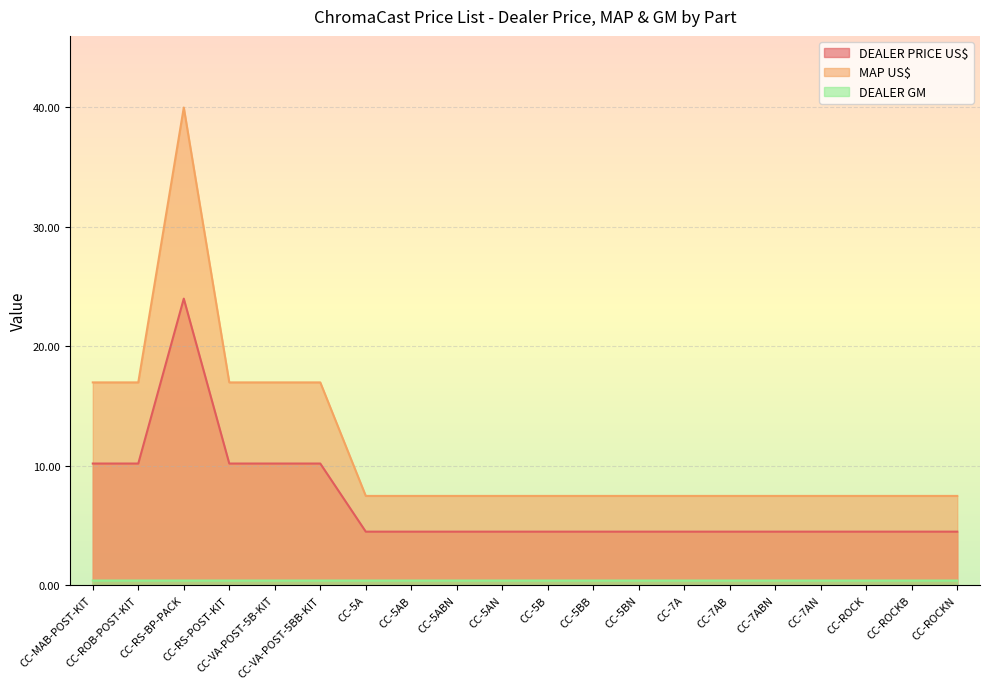

Reading left to right, extract all data points from this chart.

DEALER PRICE US$: 10.2	10.2	24.0	10.2	10.2	10.2	4.5	4.5	4.5	4.5	4.5	4.5	4.5	4.5	4.5	4.5	4.5	4.5	4.5	4.5
MAP US$: 17.0	17.0	40.0	17.0	17.0	17.0	7.5	7.5	7.5	7.5	7.5	7.5	7.5	7.5	7.5	7.5	7.5	7.5	7.5	7.5
DEALER GM: 0.4	0.4	0.4	0.4	0.4	0.4	0.4	0.4	0.4	0.4	0.4	0.4	0.4	0.4	0.4	0.4	0.4	0.4	0.4	0.4